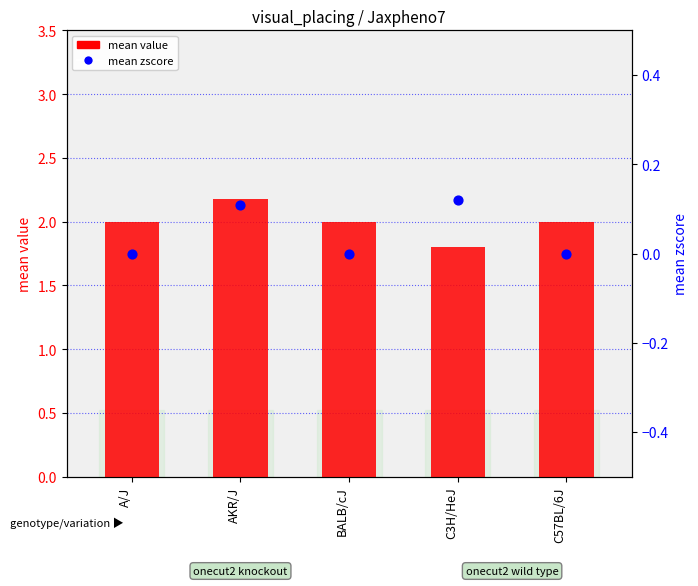

Which series has the largest total across all categories?

mean value